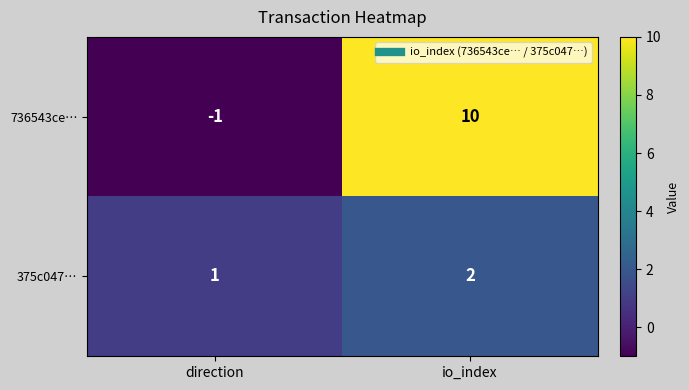

Which series changed the most between direction and io_index?

736543ce…